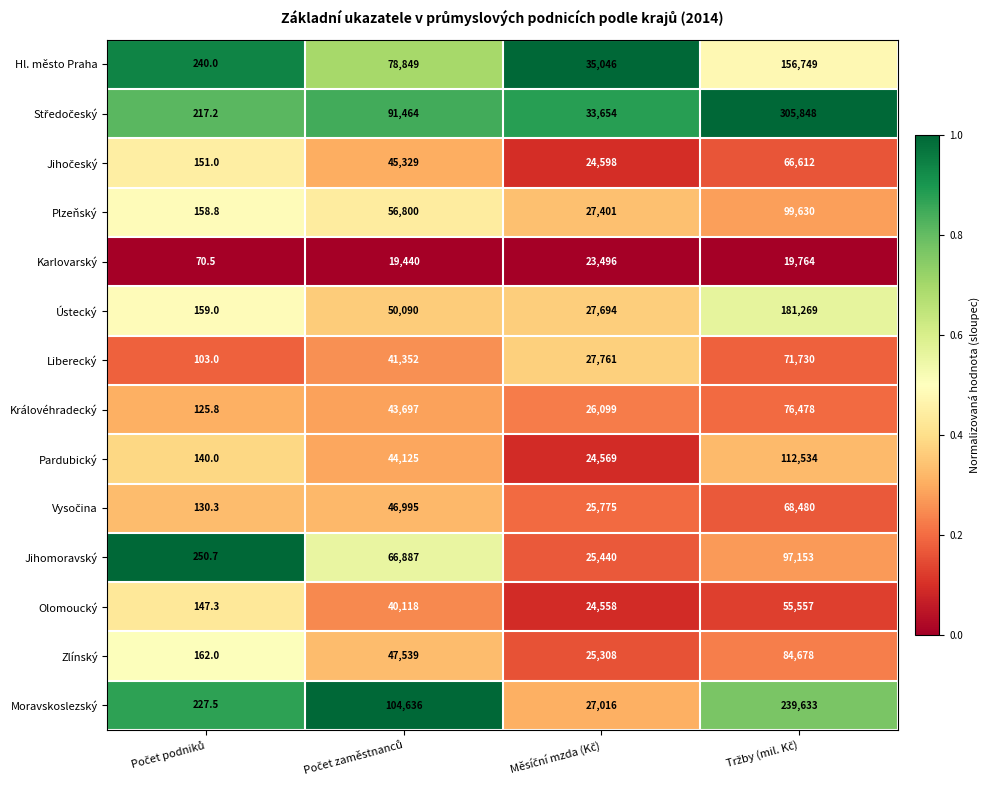

What is the sum of all Pardubický values?

181368.0